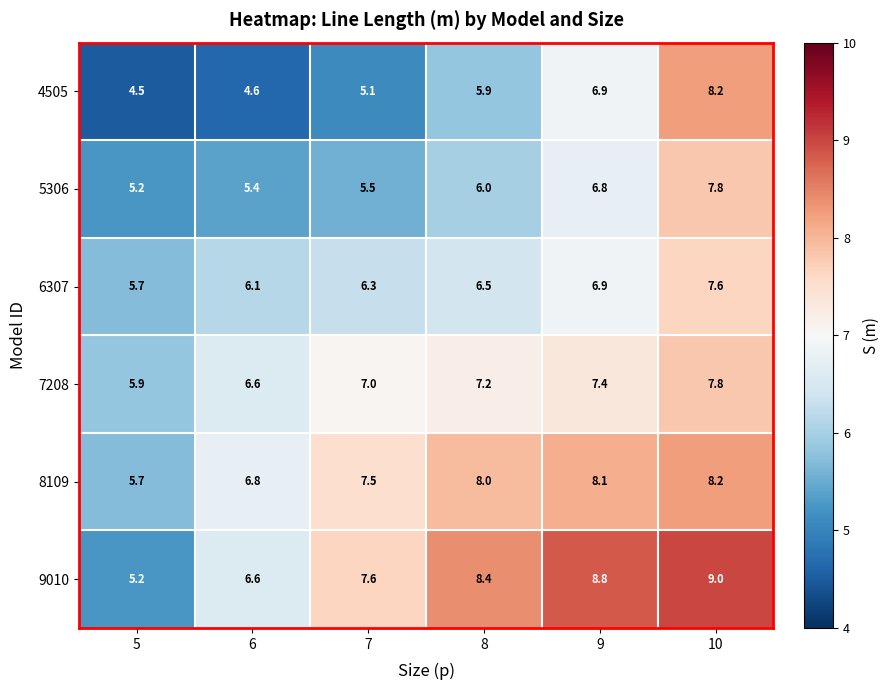

How many series are shown in this chart?

6